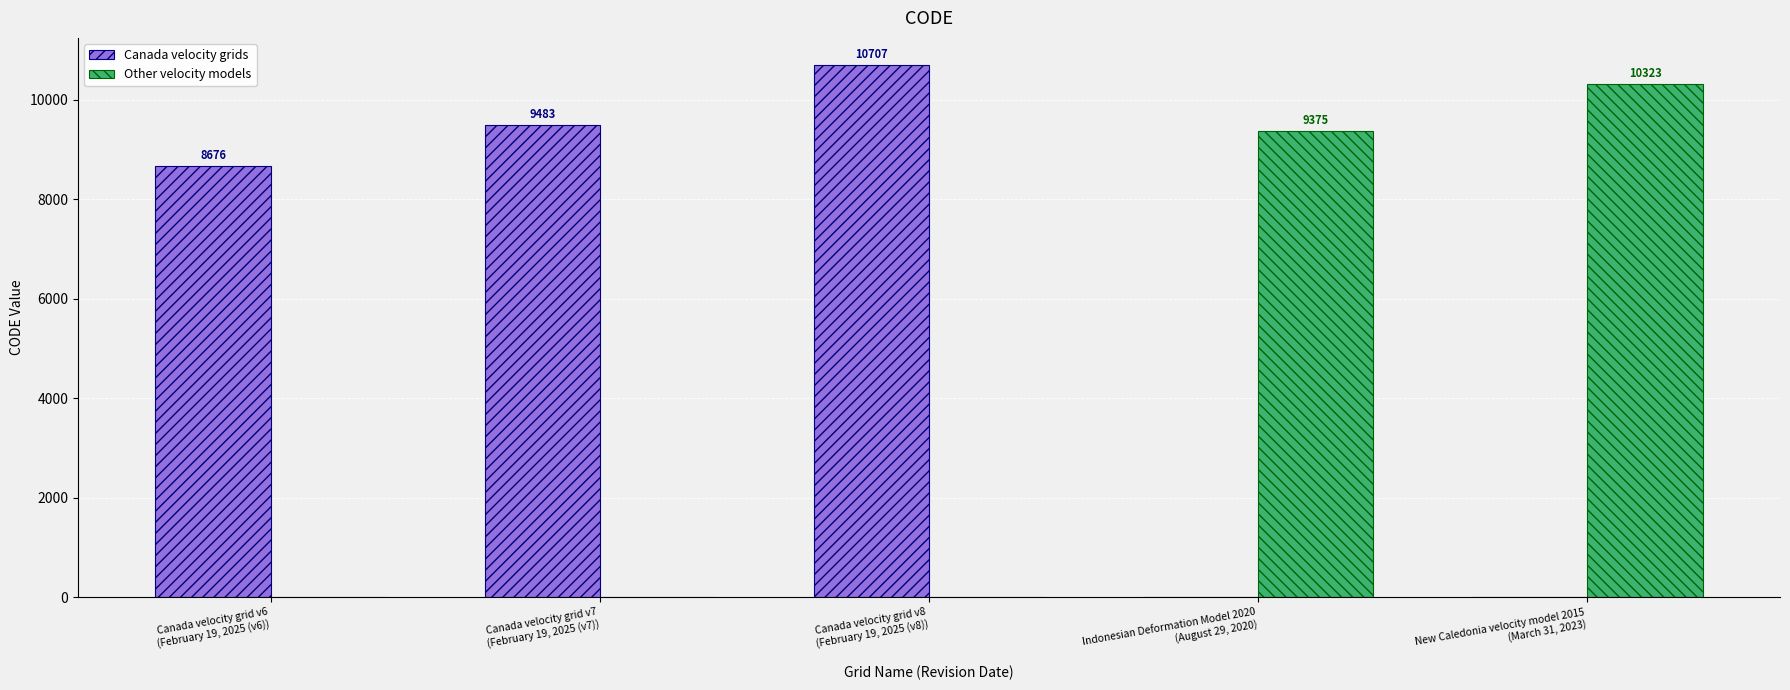

What is the total value across all series at Indonesian Deformation Model 2020
(August 29, 2020)?

9375